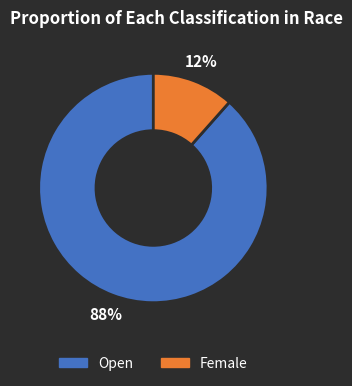

Do Open and Female together represent more than half of the pie?

Yes